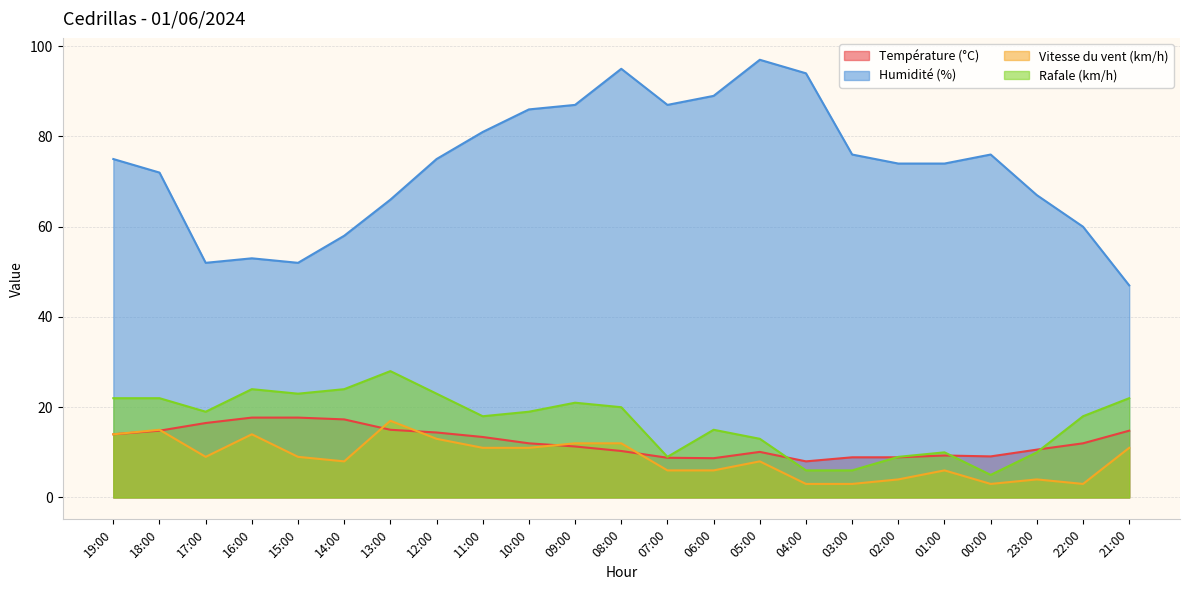

Does the chart have visible grid lines?

Yes